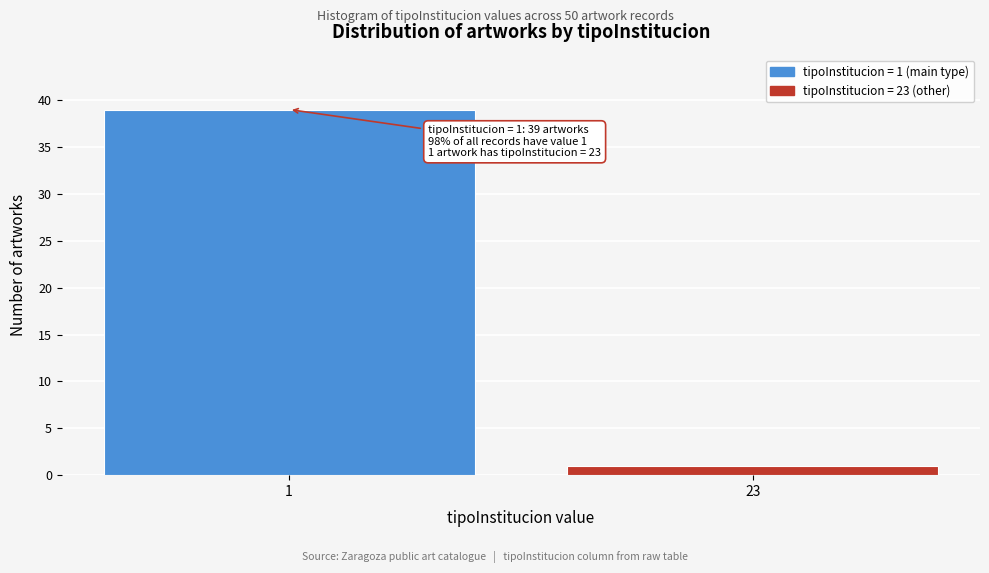

Reading left to right, transcribe all the data shown in this chart.

1=39	23=1